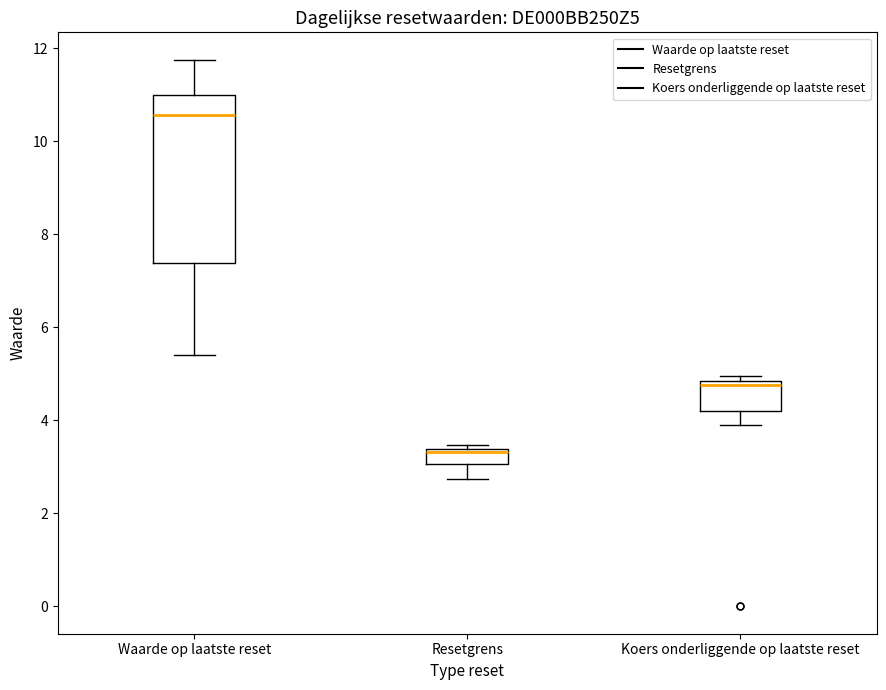

Reading left to right, read every box against the y-axis: the position of its median line, the range the box covers, and the ends of its whiskers. The values are not printed on the chart, so give them approximately, as read against the axis.

Waarde op laatste reset: median 10.6, box 7.4 to 11.0, whiskers 5.4 to 11.8
Resetgrens: median 3.4, box 3.0 to 3.4, whiskers 2.8 to 3.4 (just above the box's upper edge)
Koers onderliggende op laatste reset: median 4.8 (just below the box's upper edge), box 4.2 to 4.8, whiskers 4.0 to 5.0